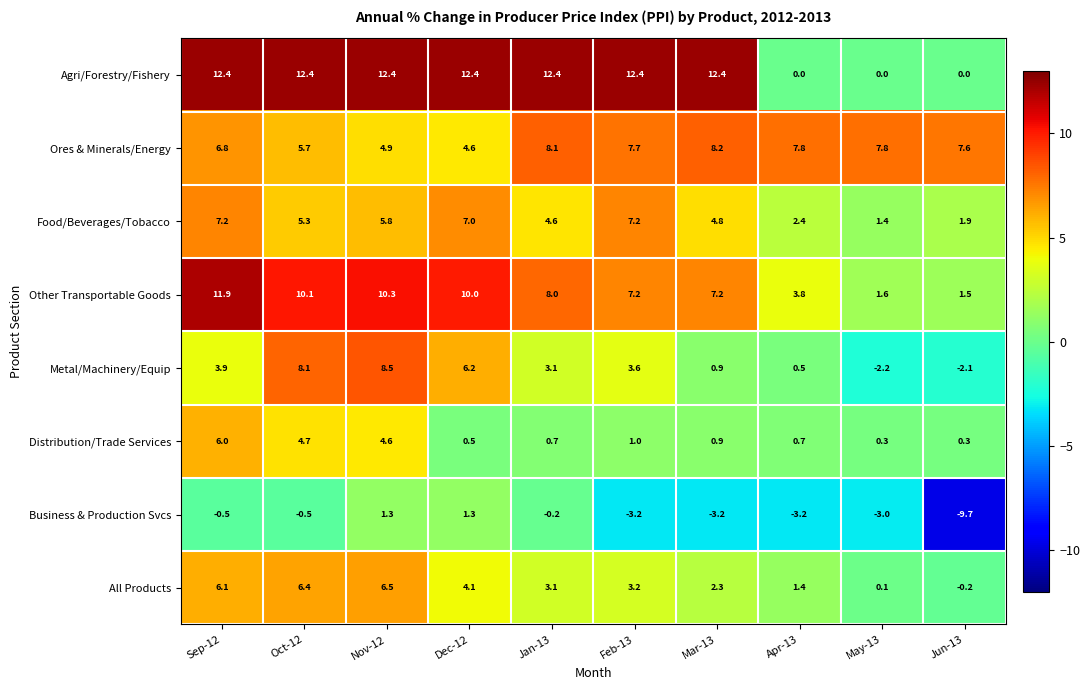

Which series has the largest total across all categories?

Agri/Forestry/Fishery